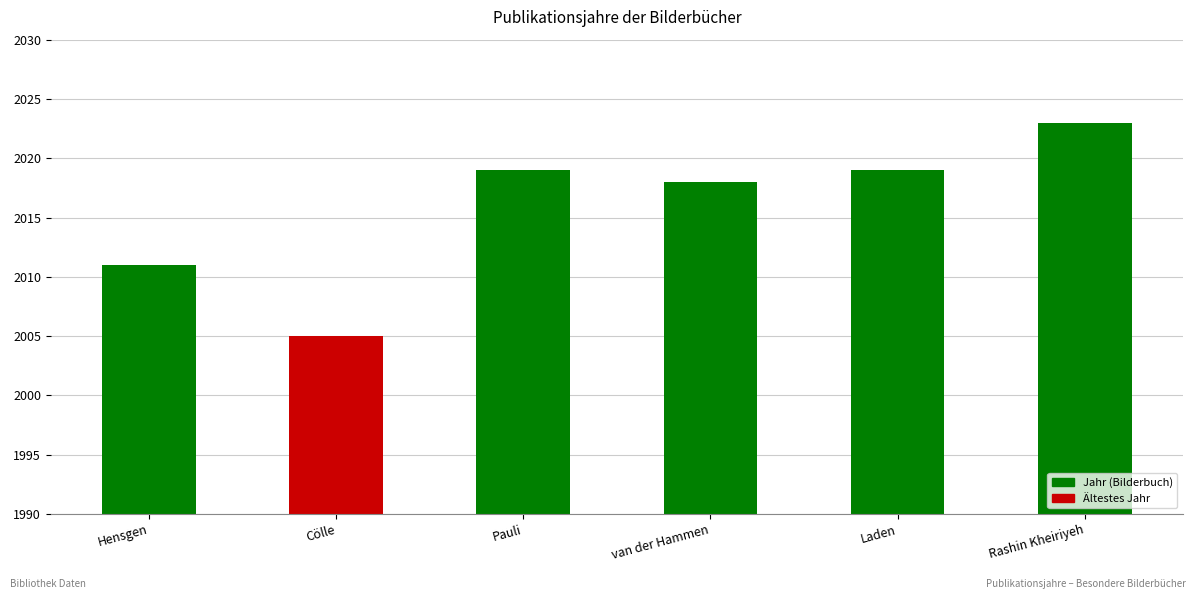

Read the value at Hensgen, to the nearest 5.

2010